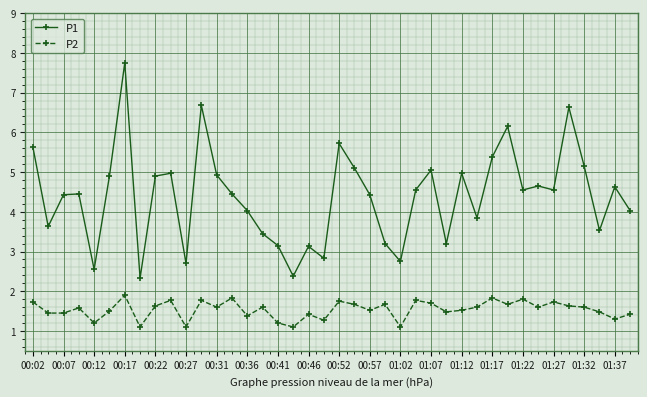

Which series has the largest range (max minus min)?

P1